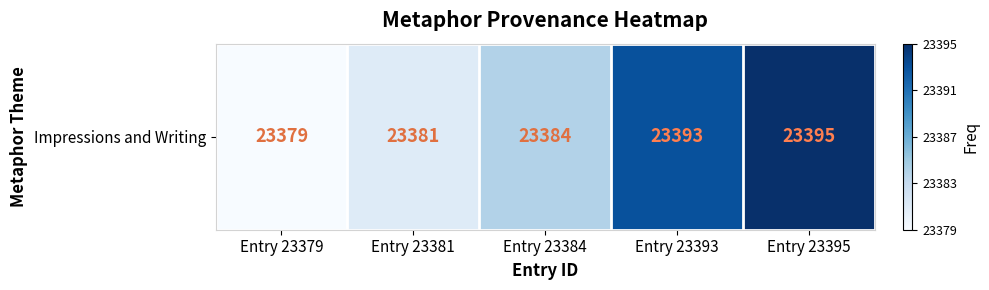

Is it true that the value at Entry 23381 is 0.1?

True